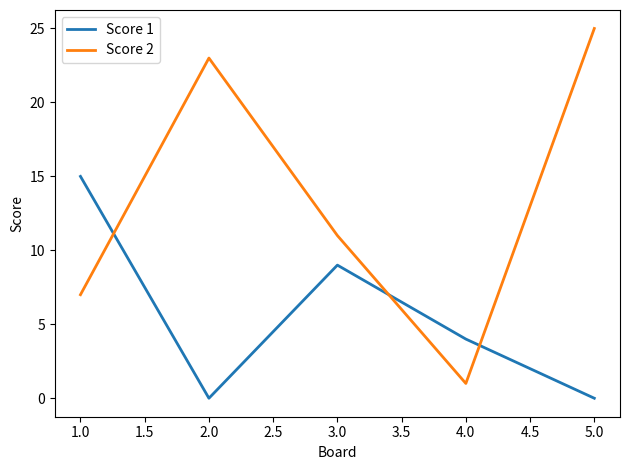

What is the maximum value shown in the chart?

25